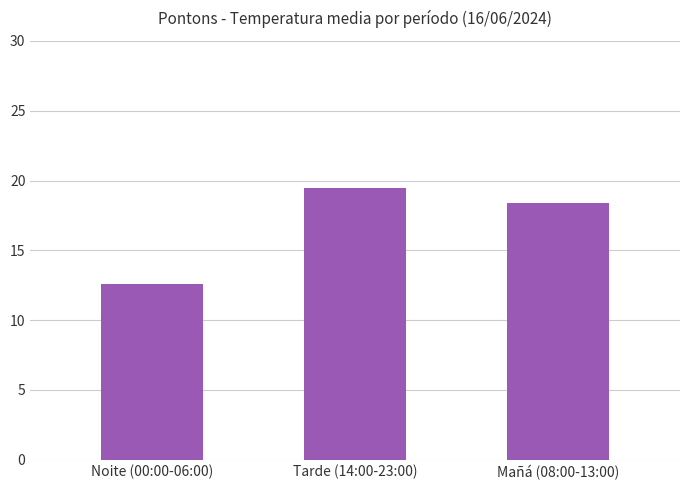

What is the value of the 2nd bar from the left?

19.5